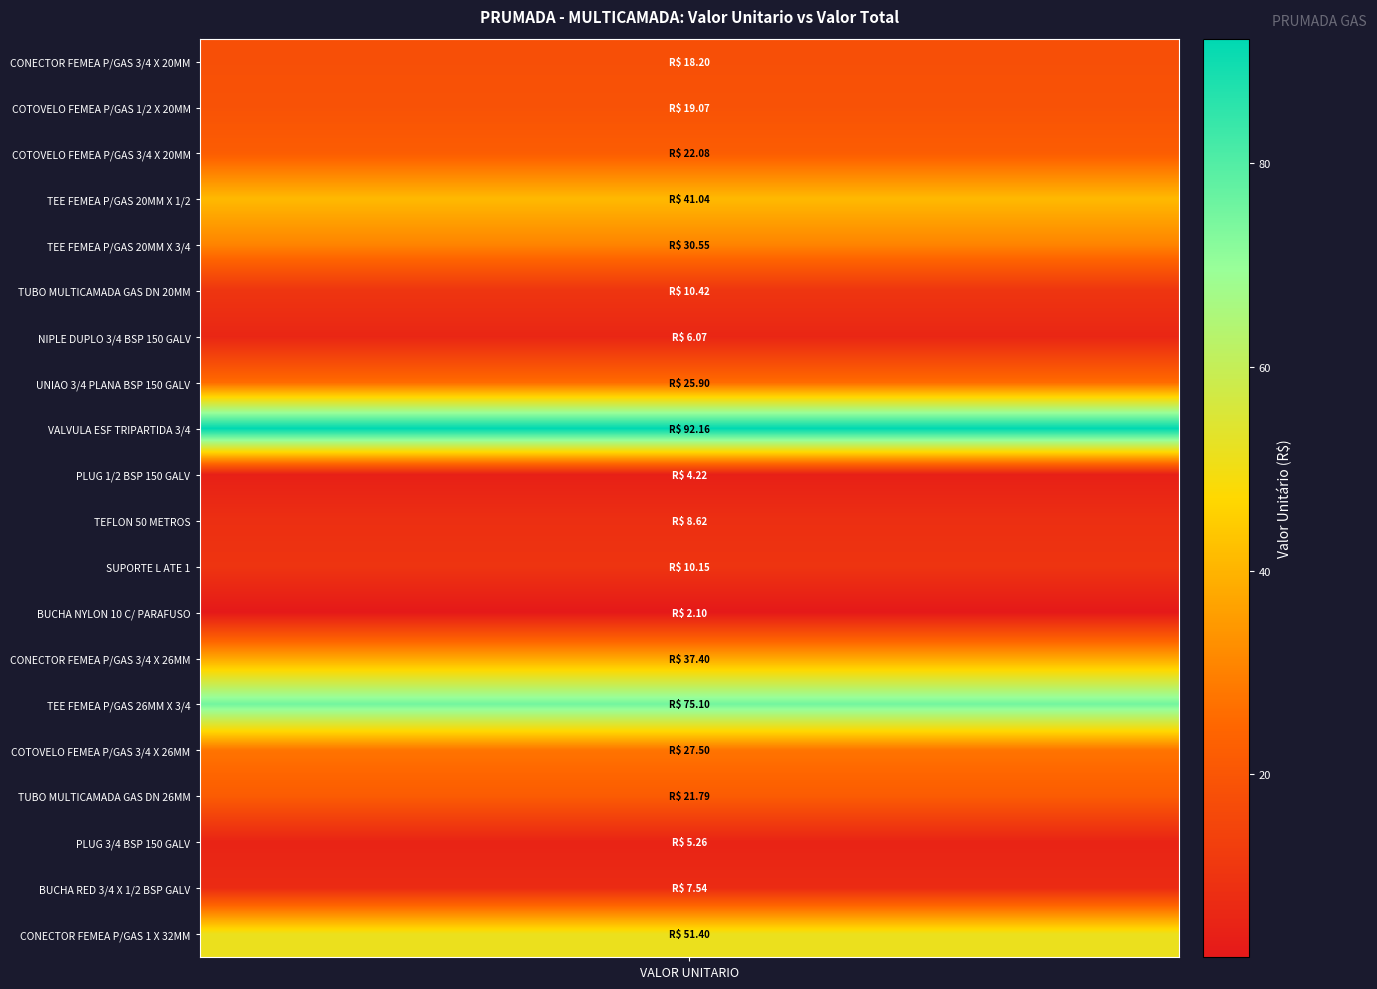

What is the sum of the UNIAO 3/4 PLANA BSP 150 GALV values at 0 and 1?

25.9